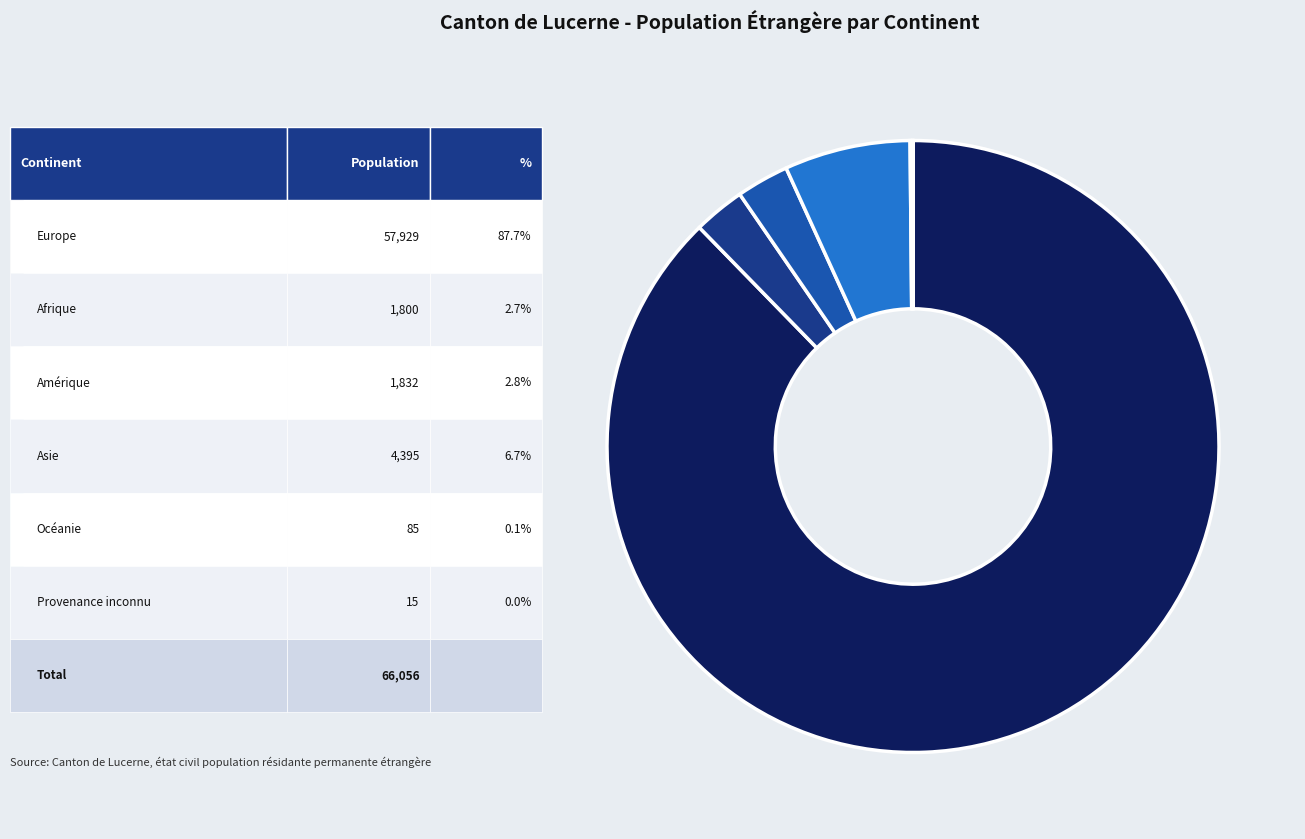

Is there any slice that represents more than half of the pie?

Yes